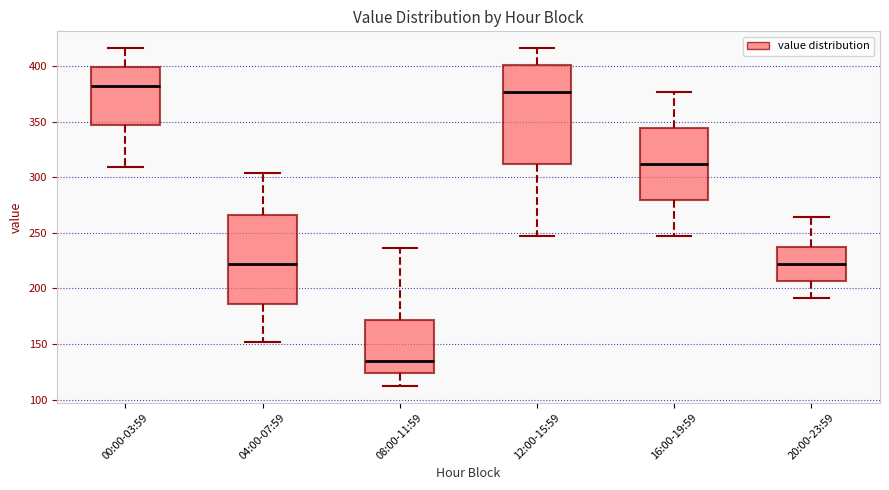

Which box is the tallest, from its lower edge to its upper edge?

12:00-15:59